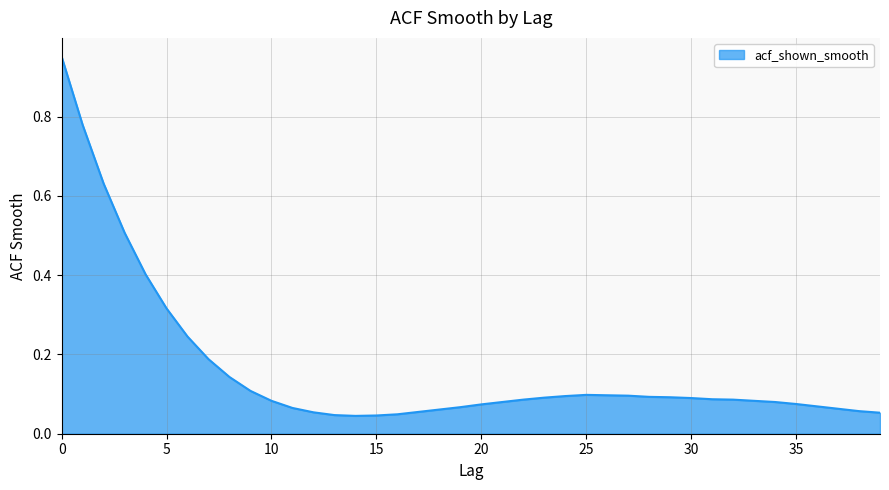

What is the difference between the maximum and minimum values?

0.9